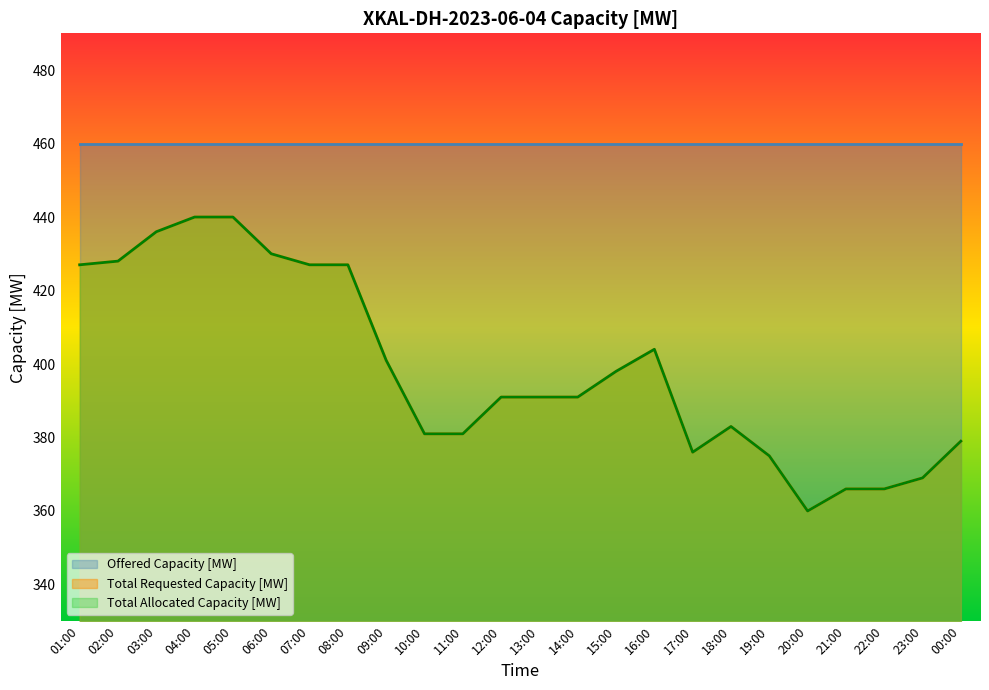

Which series changed the most between 06:00 and 15:00?

Total Requested Capacity [MW]